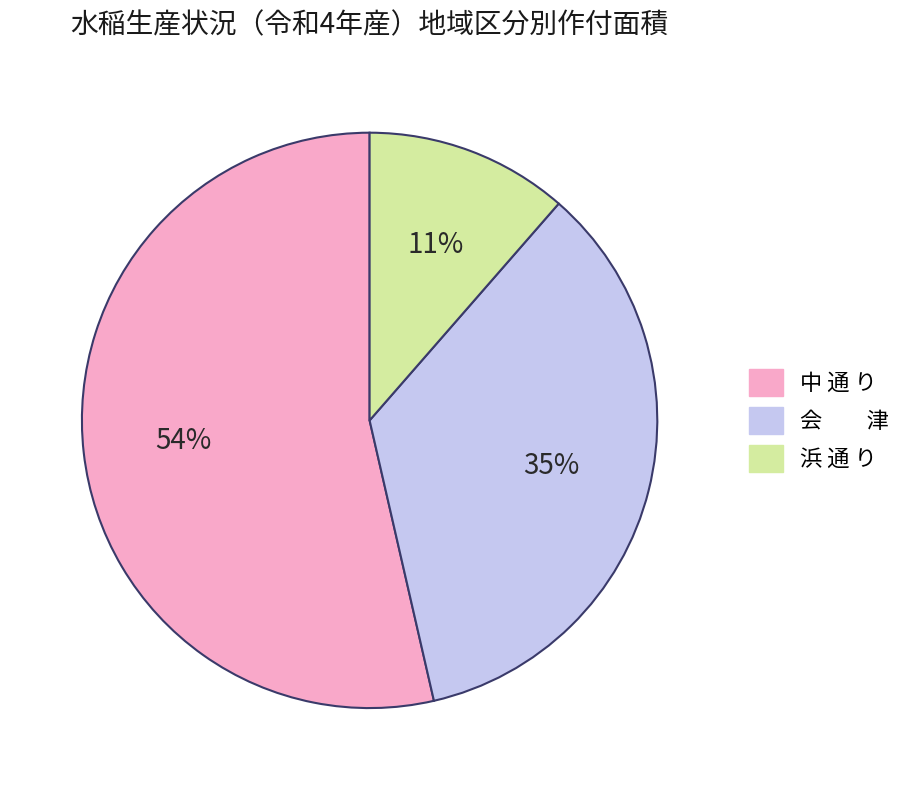

What is the majority slice?

中 通 り